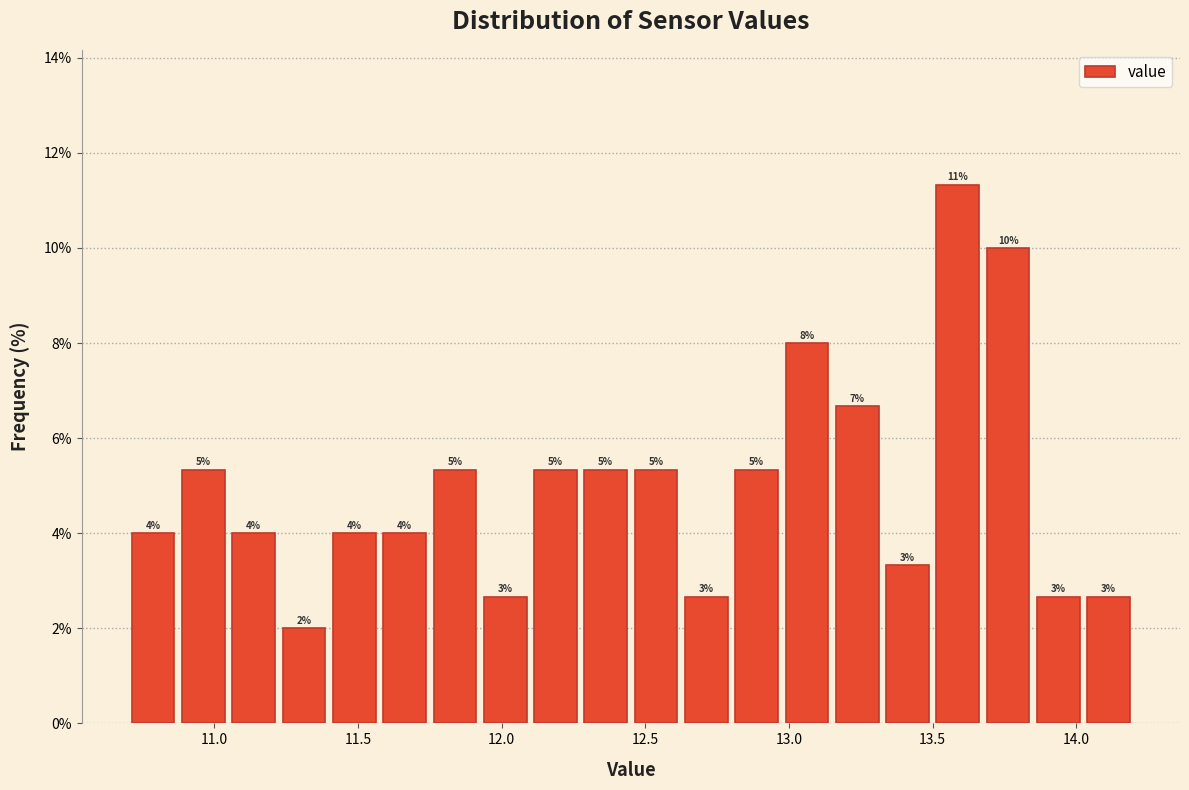

Read against the x-axis, roughly where is the centre of the tallest bar?

13.60